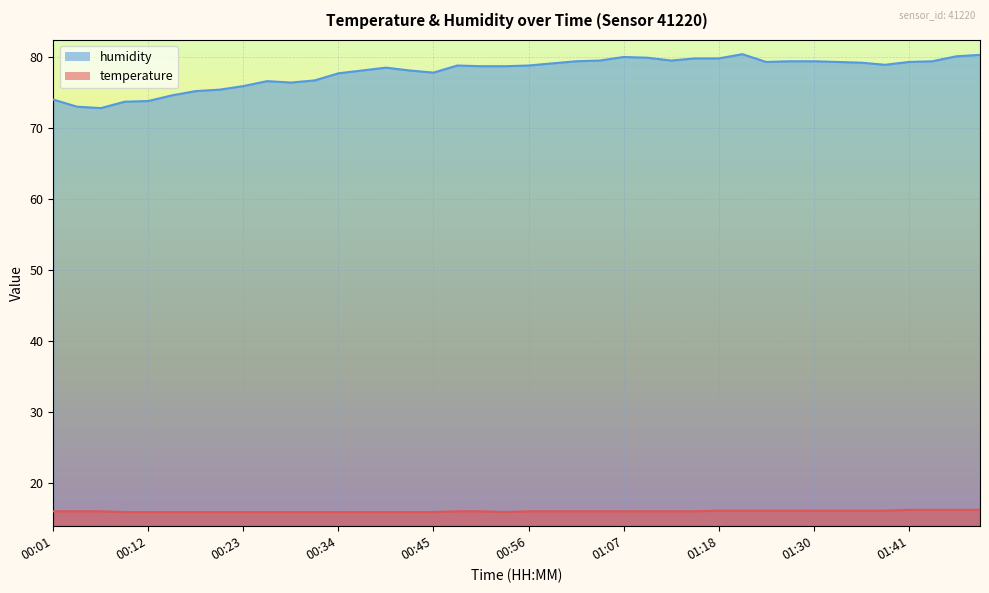

What is the greatest value displayed?

80.4